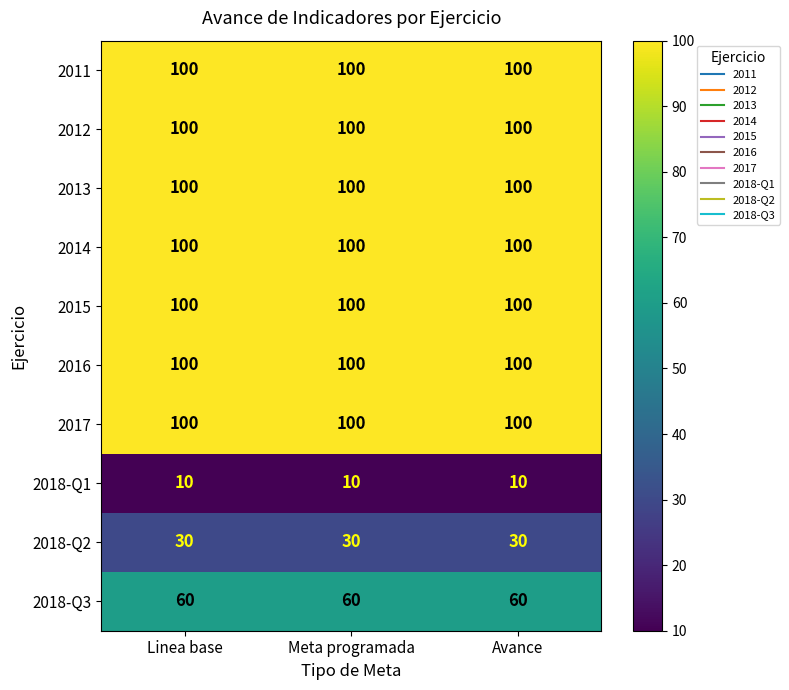

What is the difference between the highest and lowest values at Linea base?

90